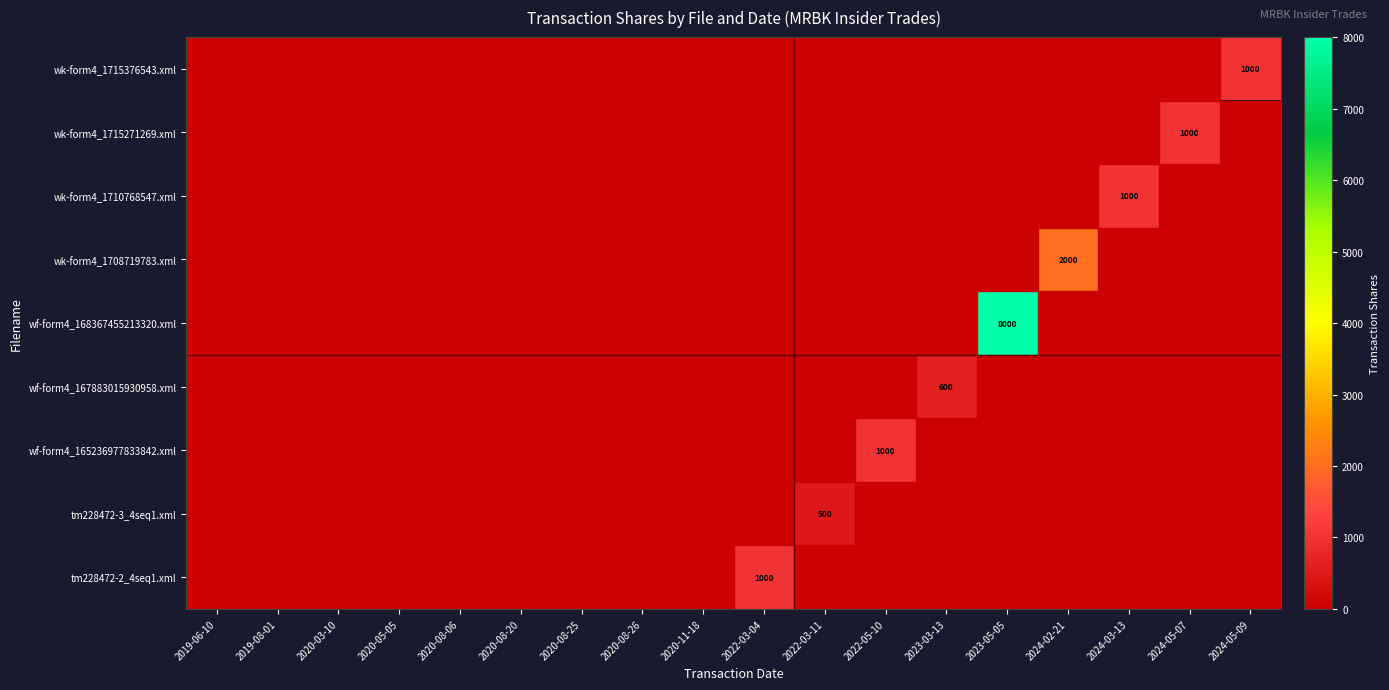

At which category does the chart reach its peak across all series?

2023-05-05